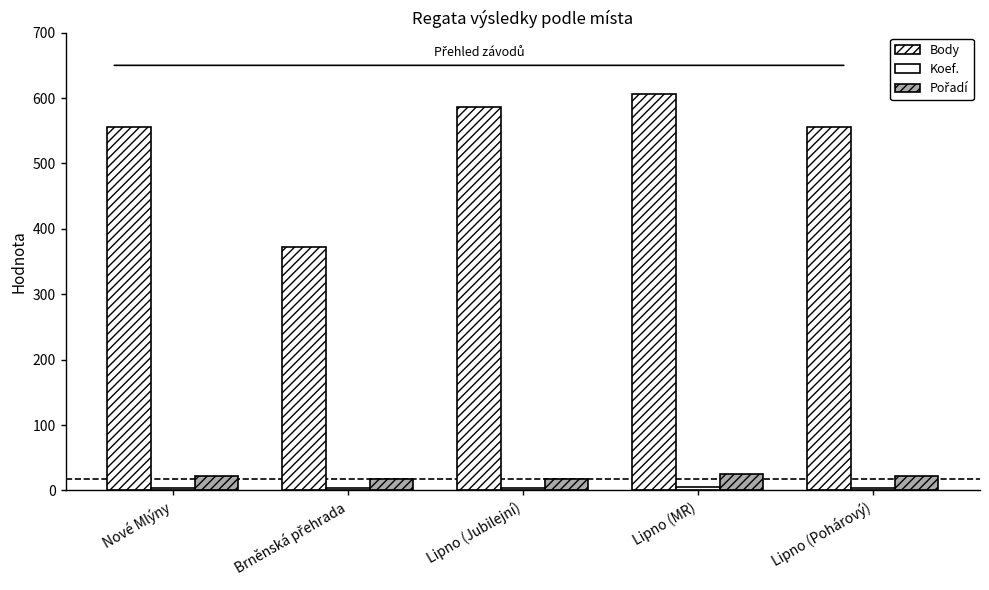

What position from the left is Lipno (MR)?

4